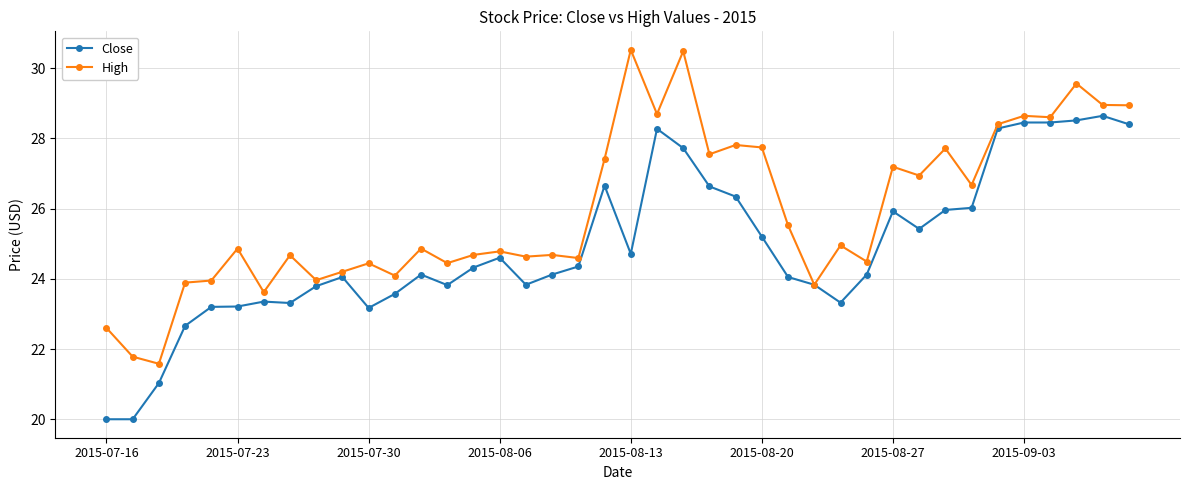

Which series has the largest total across all categories?

High